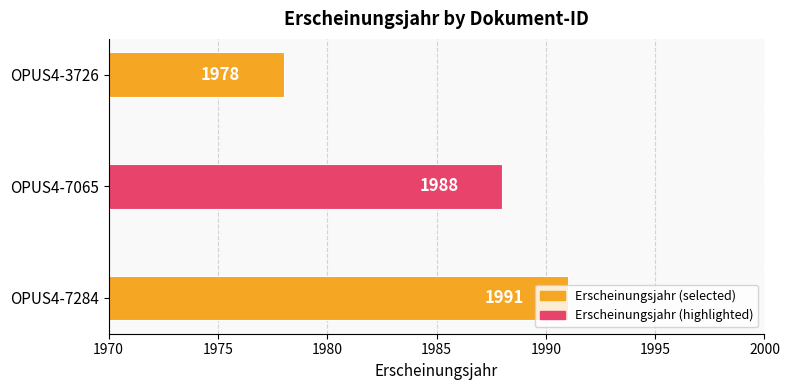

What is the greatest value displayed?

1991